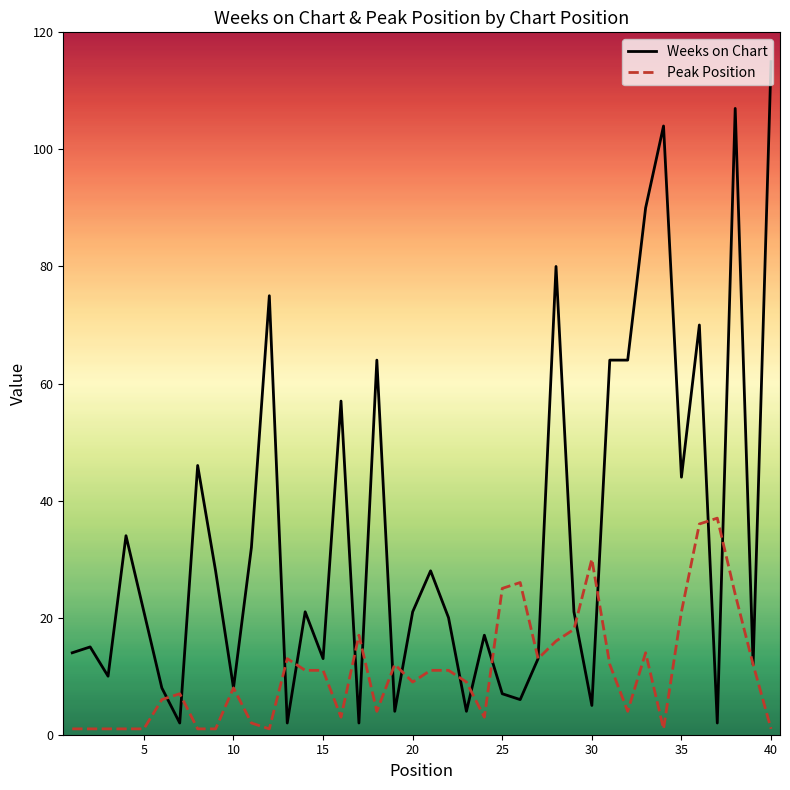

Rank the series by their average value, from lowest to highest.

Peak Position, Weeks on Chart